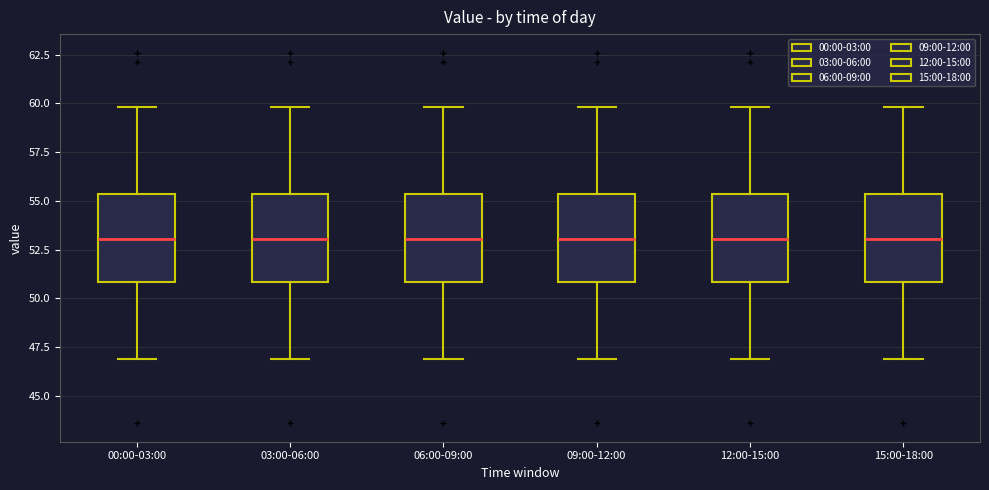

Reading left to right, transcribe this box plot: for each box, give where its median line is, the range the box spans, and where its two whiskers end, as read against the y-axis. The values are not printed on the chart, so give them approximately, as read against the axis.

00:00-03:00: median 53.0, box 51.0 to 55.5, whiskers 47.0 to 60.0
03:00-06:00: median 53.0, box 51.0 to 55.5, whiskers 47.0 to 60.0
06:00-09:00: median 53.0, box 51.0 to 55.5, whiskers 47.0 to 60.0
09:00-12:00: median 53.0, box 51.0 to 55.5, whiskers 47.0 to 60.0
12:00-15:00: median 53.0, box 51.0 to 55.5, whiskers 47.0 to 60.0
15:00-18:00: median 53.0, box 51.0 to 55.5, whiskers 47.0 to 60.0